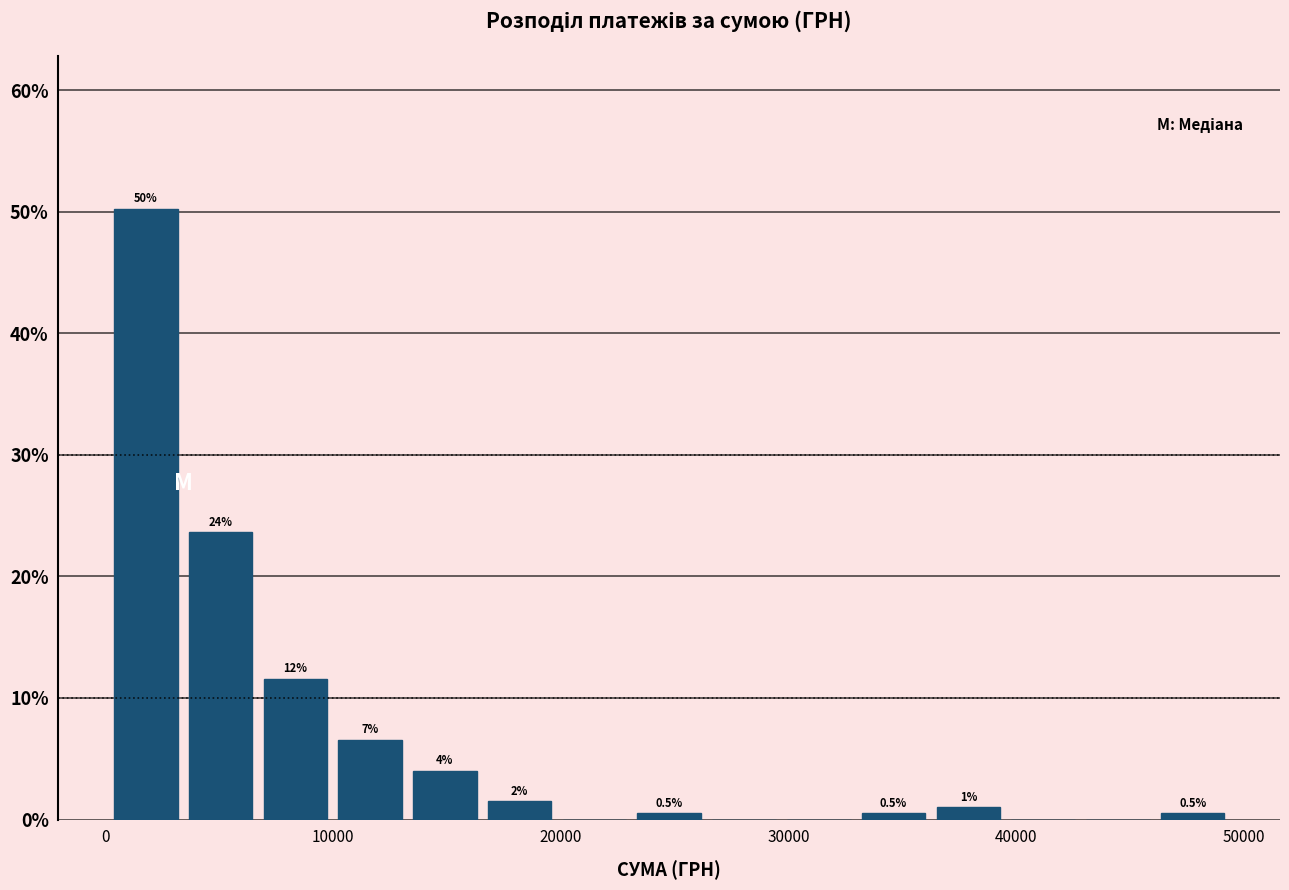

Read against the x-axis, roughly where is the centre of the tallest bar?

2000